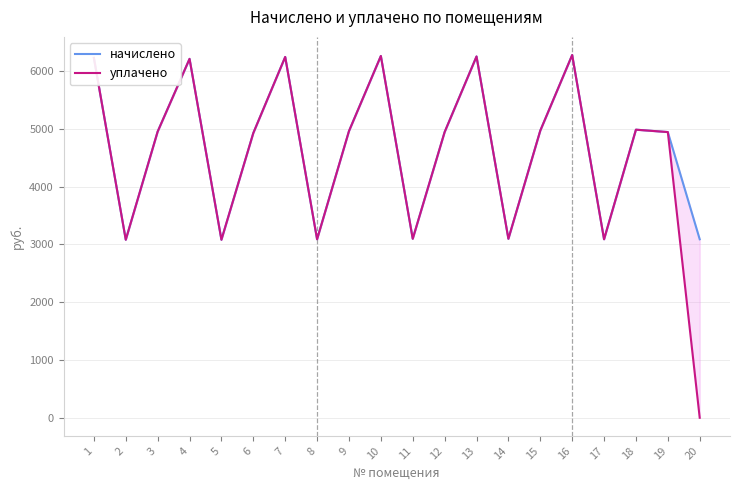

What is the value of the уплачено point at the 13th from the left?

6251.4